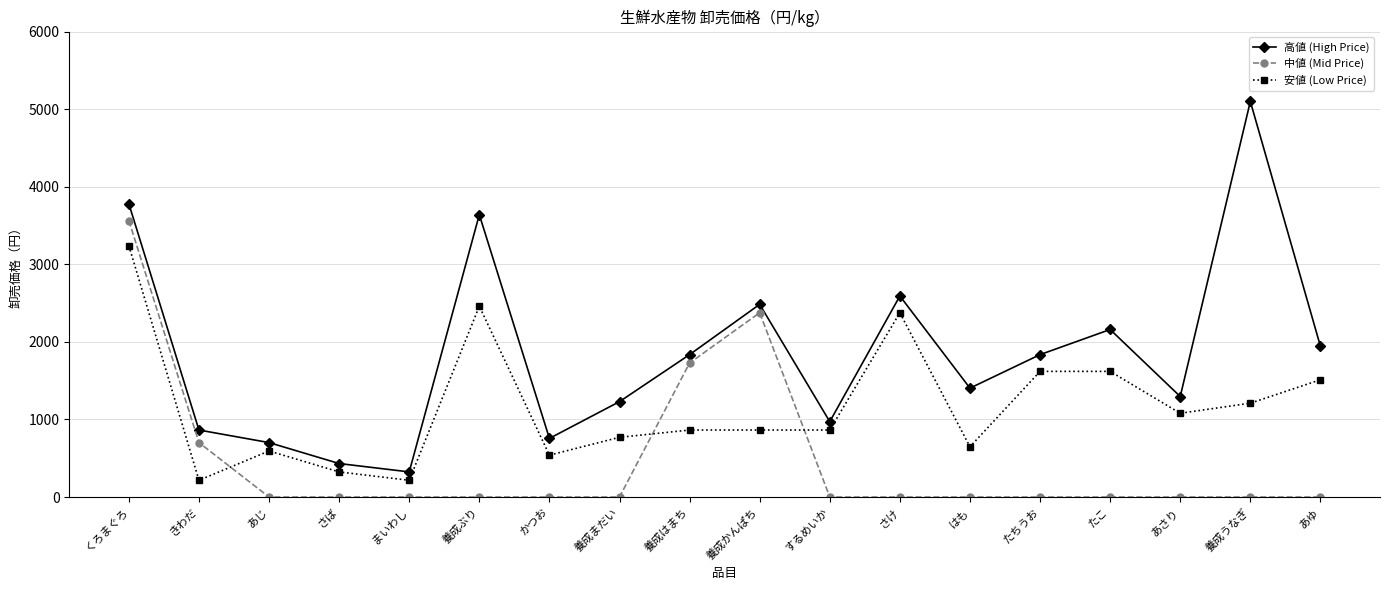

What value does the 中値 (Mid Price) series have at 養成はまち?

1728